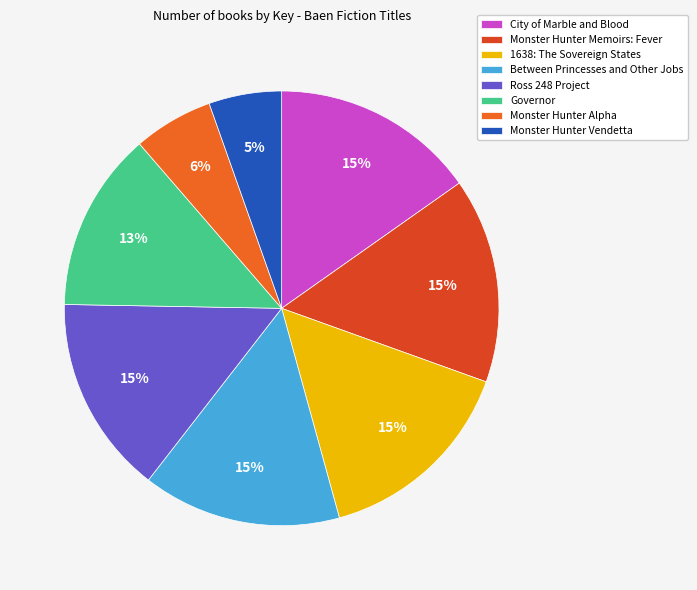

To the nearest percent, what portion does Governor represent?

13%